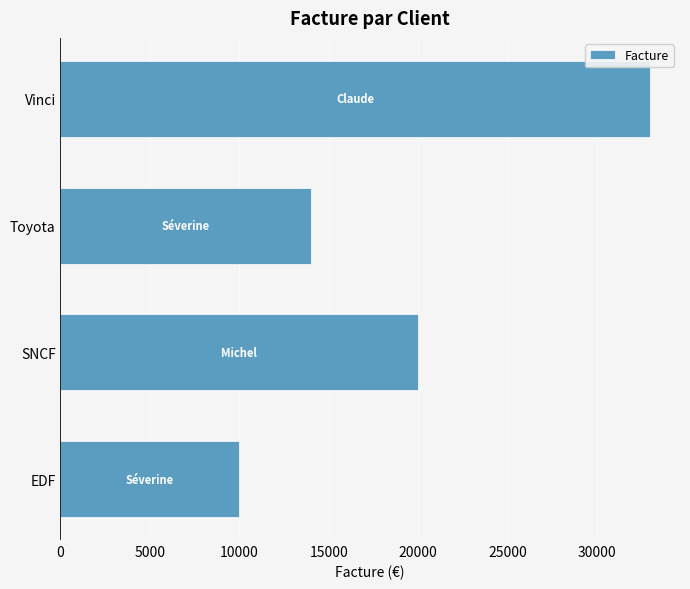

What is the difference between the maximum and minimum values?

23000